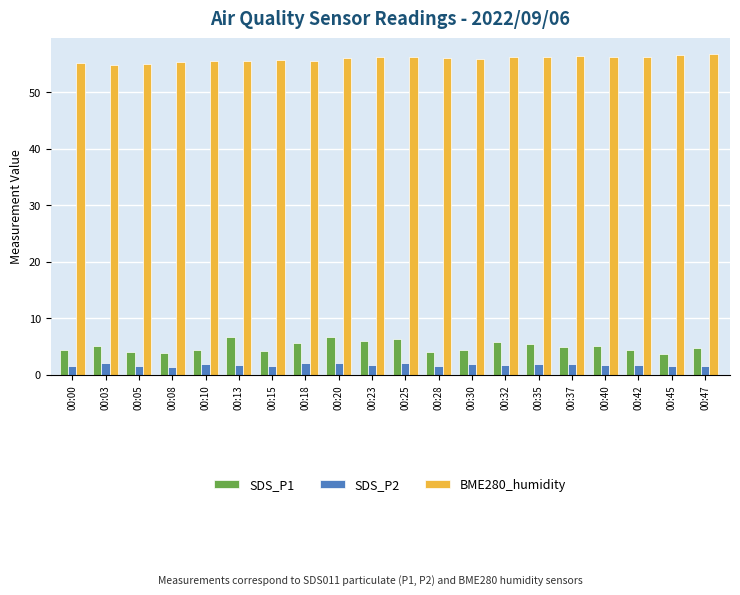

What is the difference between the BME280_humidity values at 00:13 and 00:03?

0.9